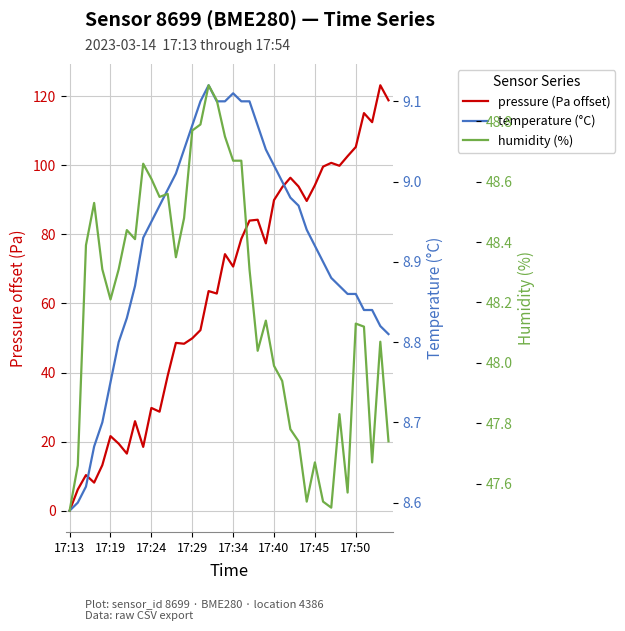

True or false: humidity (%) and temperature (°C) intersect in this chart.

False